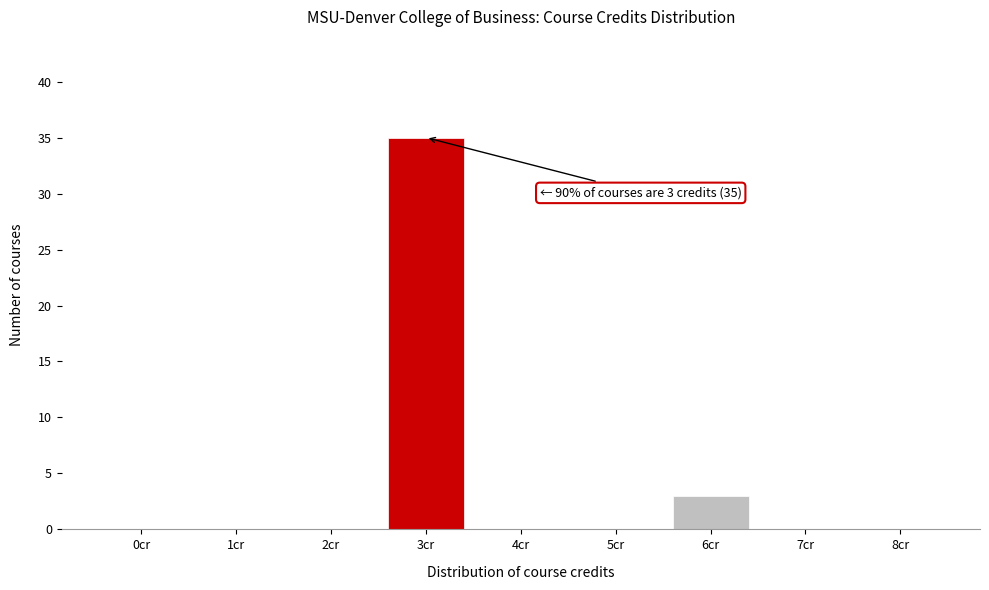

Reading right to left, extract all data points from this chart.

8cr=0	7cr=0	6cr=3	5cr=0	4cr=0	3cr=35	2cr=0	1cr=0	0cr=0